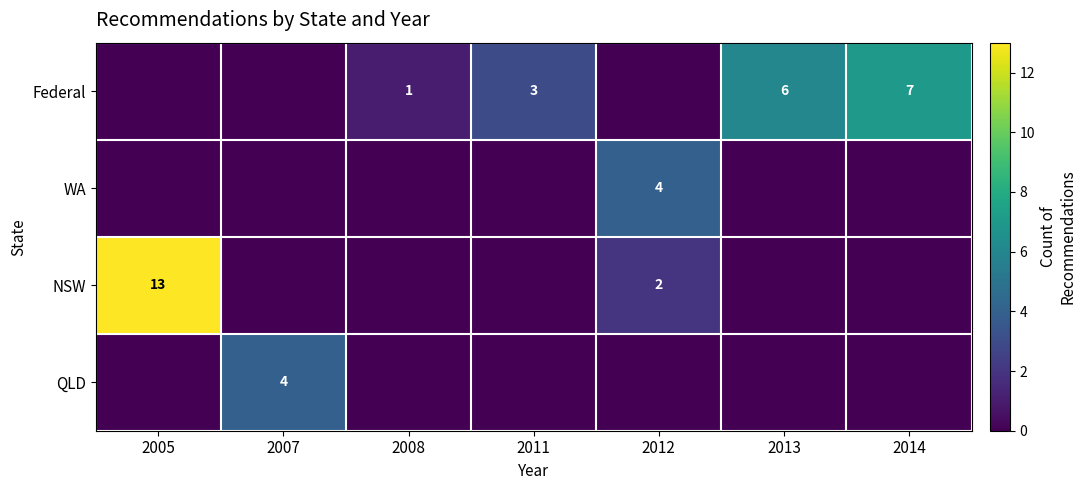

Is it true that NSW equals 13 at 2005?

True